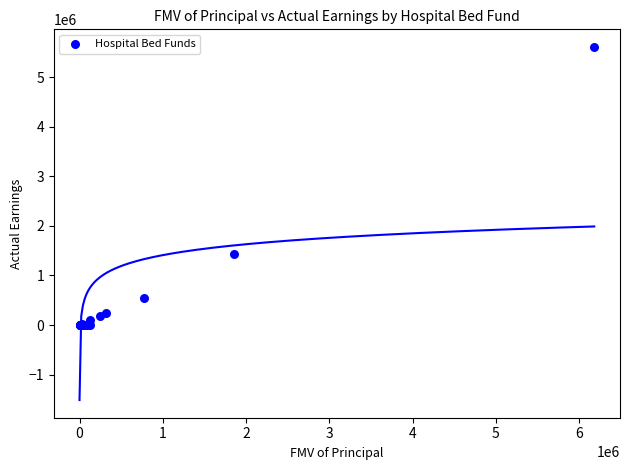

What Y value in the scatter plot is closest to 2804793?

1442295